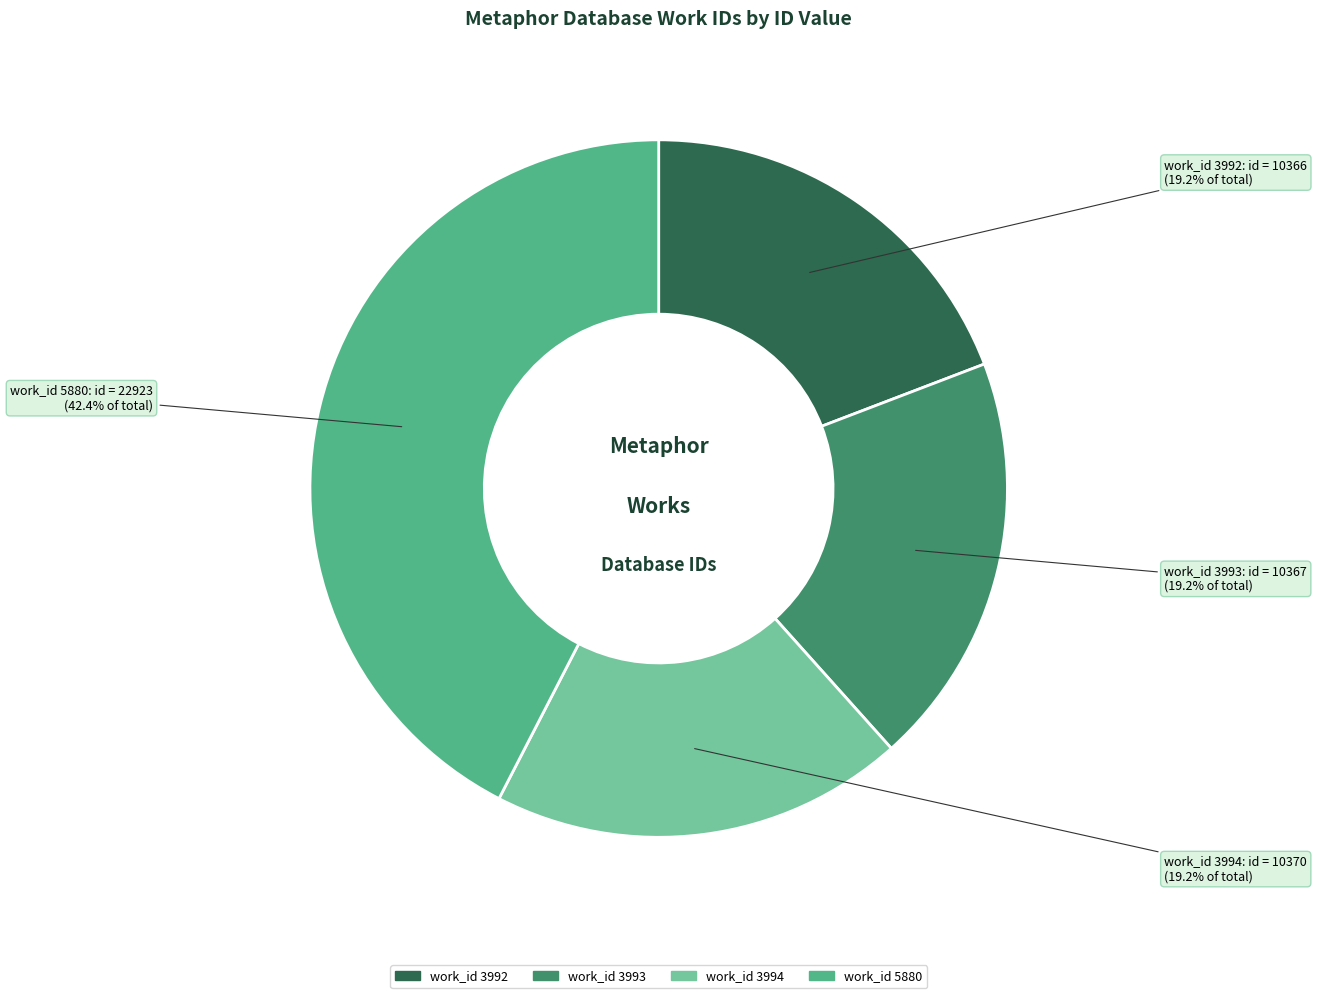

Is there any slice that represents more than half of the pie?

No